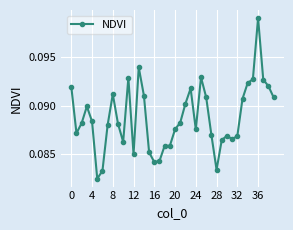

Count the values in the range 0 to 1.

40